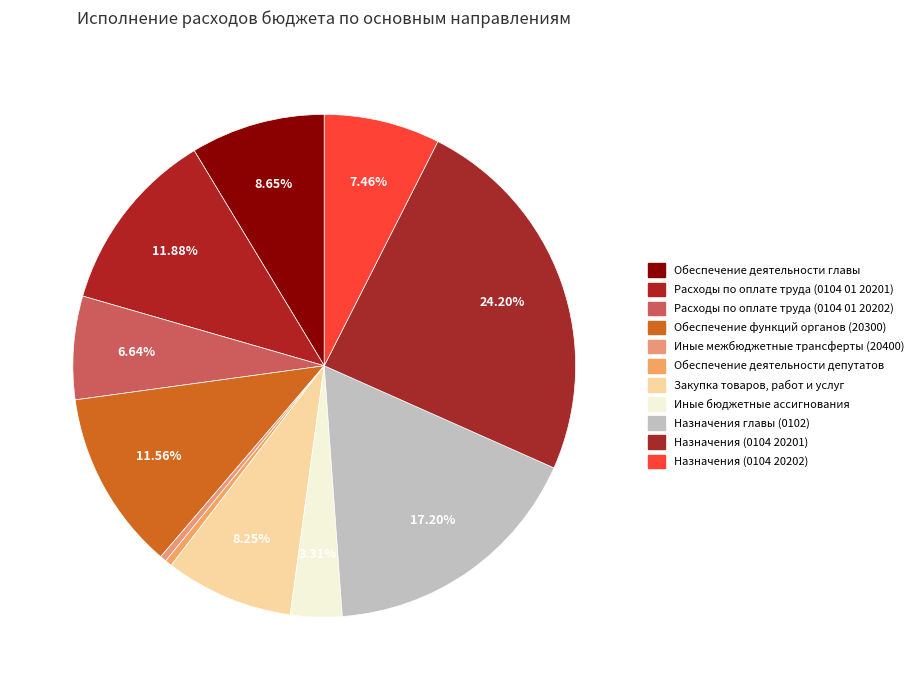

True or false: Обеспечение деятельности главы accounts for 9% of the total.

True